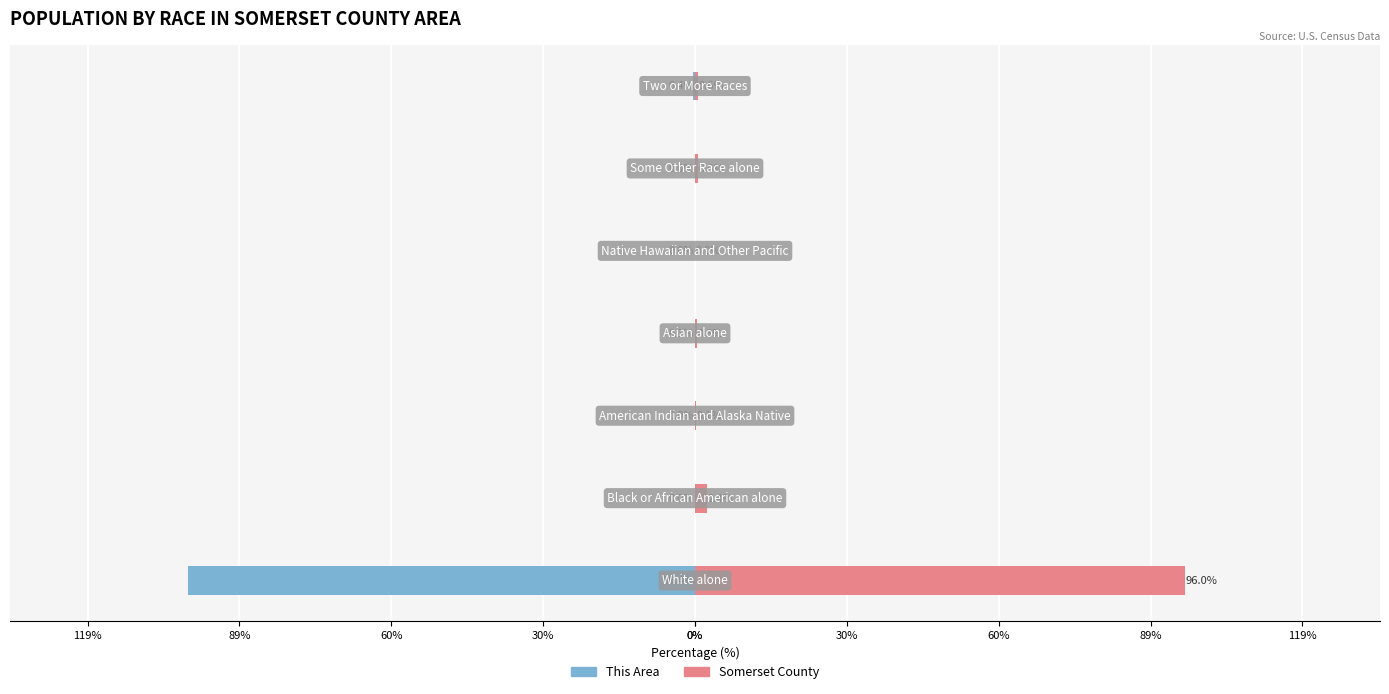

How many groups of bars are there?

7